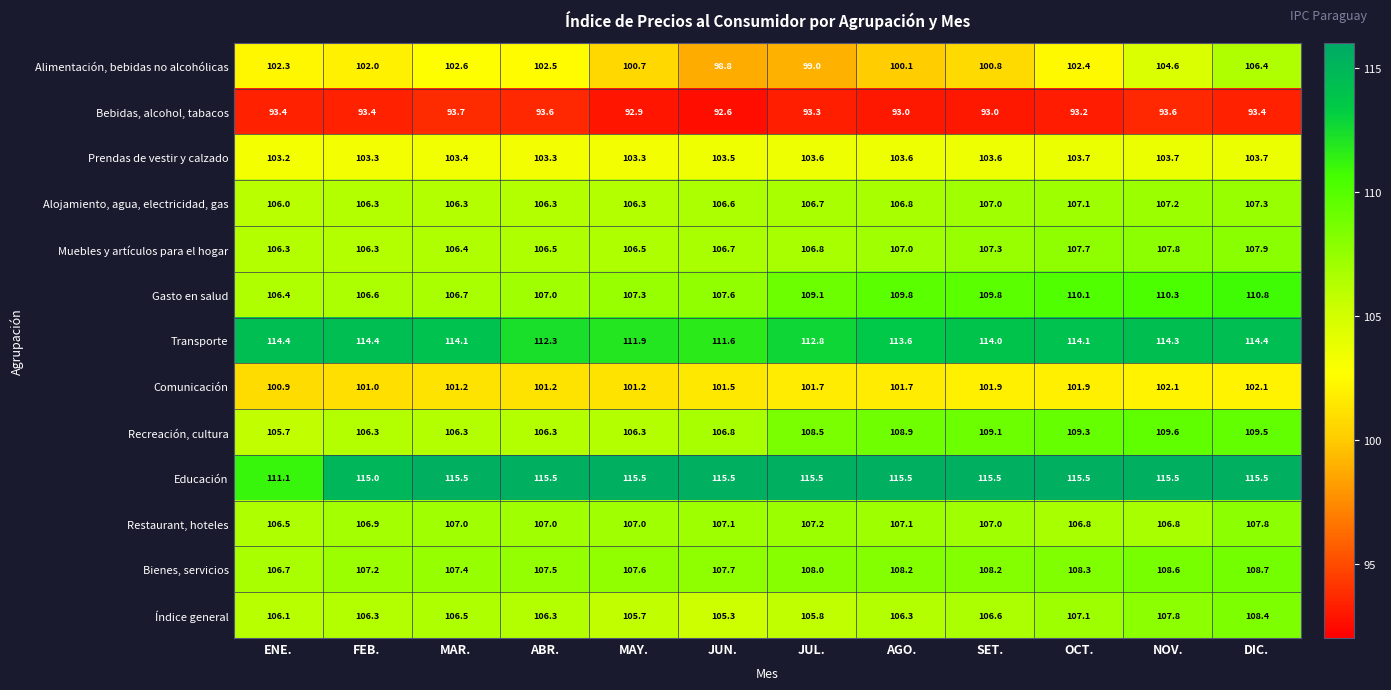

Which series has the largest total across all categories?

Educación